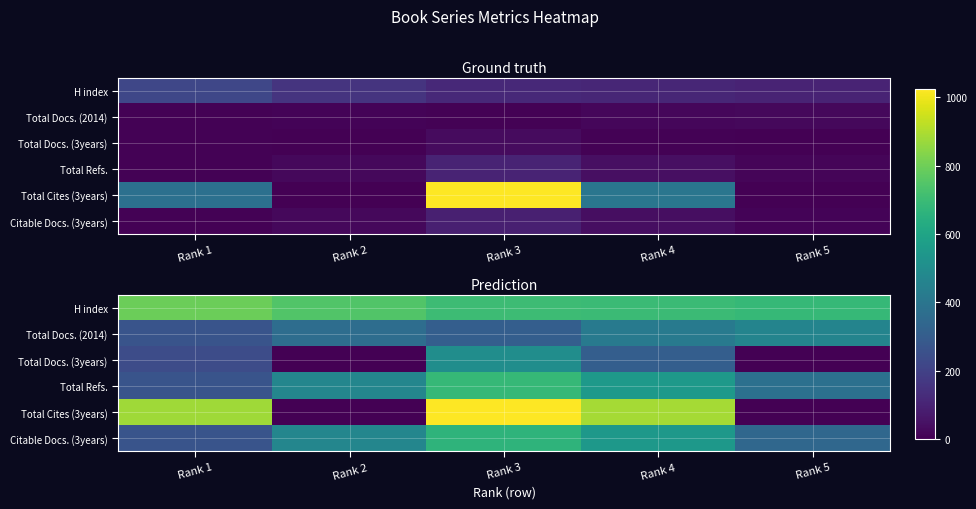

What is the spread (max minus min) of values at Rank 2?

5.0